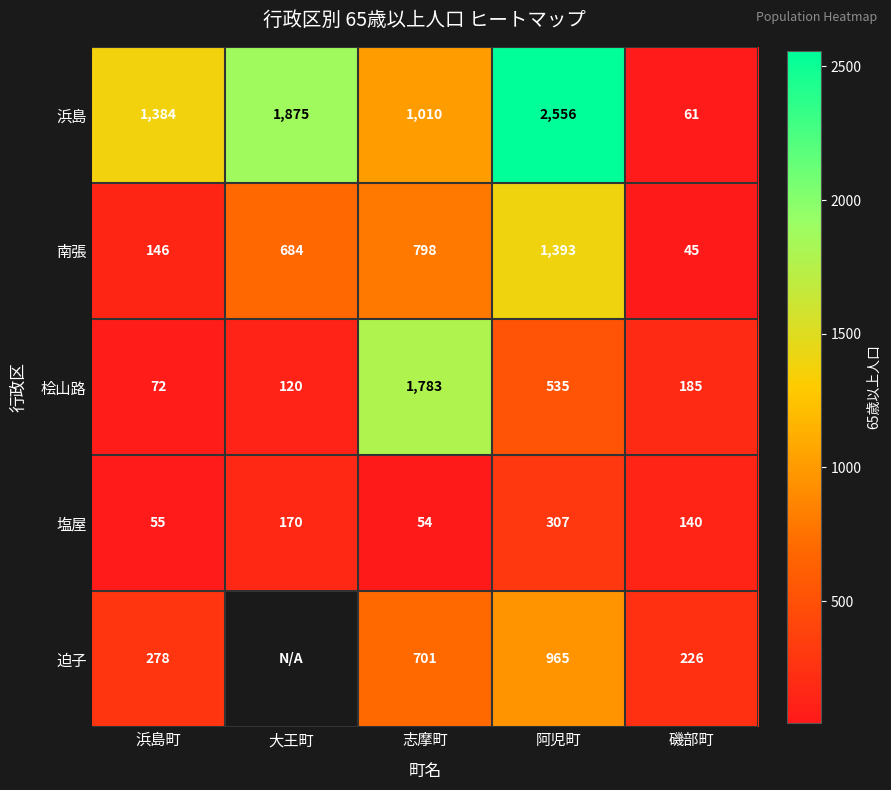

At 浜島町, list the series in order from largest to smallest.

浜島, 迫子, 南張, 桧山路, 塩屋